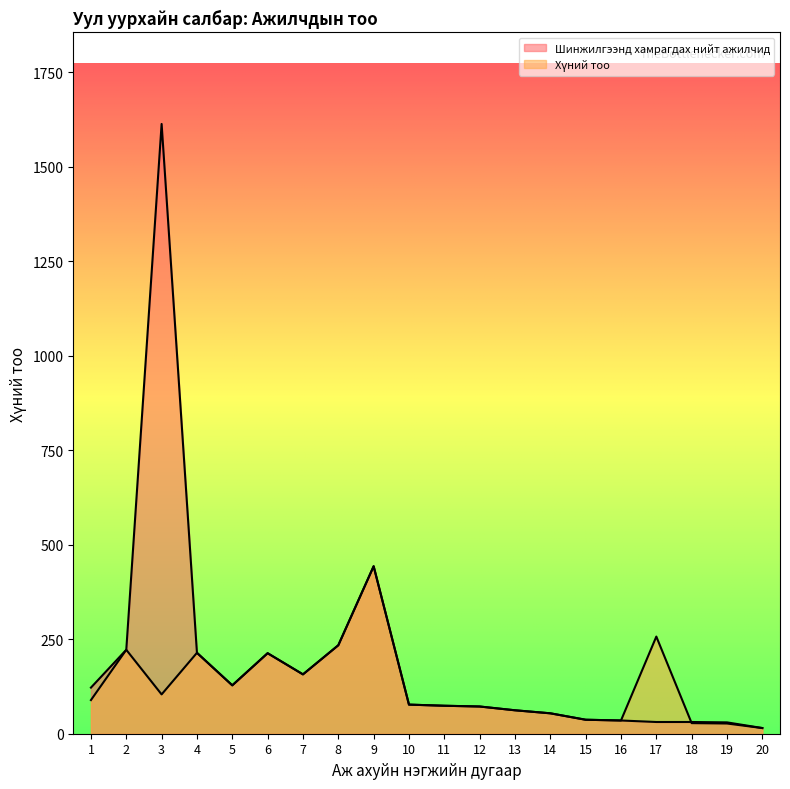

What is the greatest value displayed?

1613